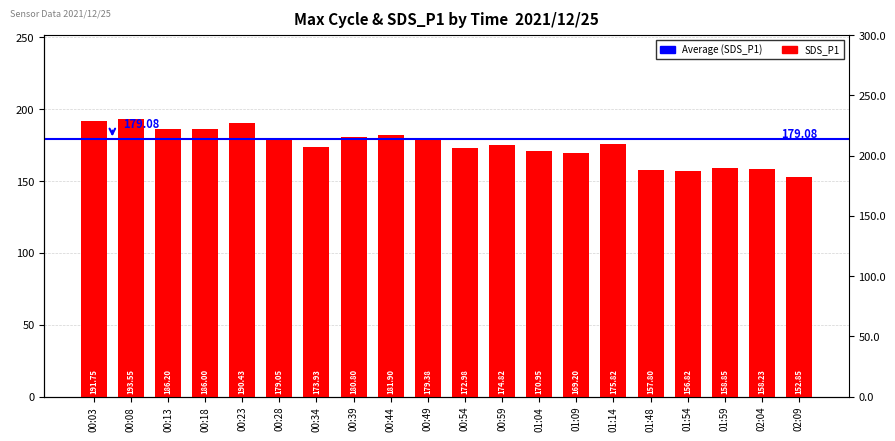

List the labels in order of value, smallest first.

02:09, 01:54, 01:48, 02:04, 01:59, 01:09, 01:04, 00:54, 00:34, 00:59, 01:14, 00:28, 00:49, 00:39, 00:44, 00:18, 00:13, 00:23, 00:03, 00:08